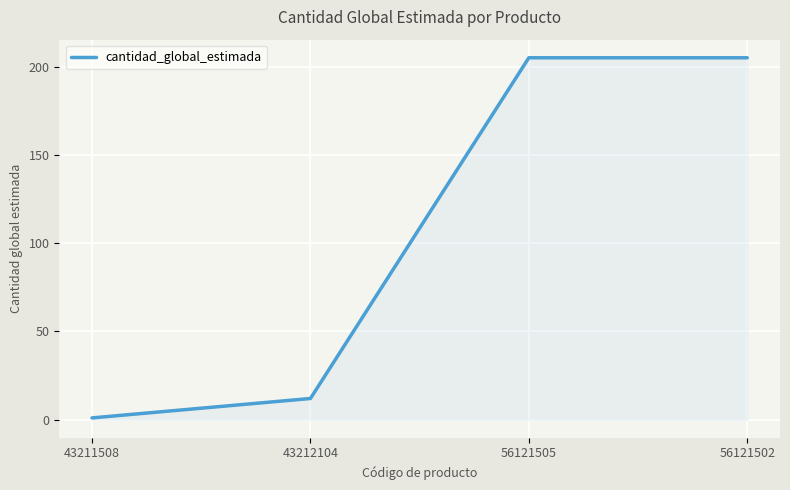

What is the maximum value shown in the chart?

205